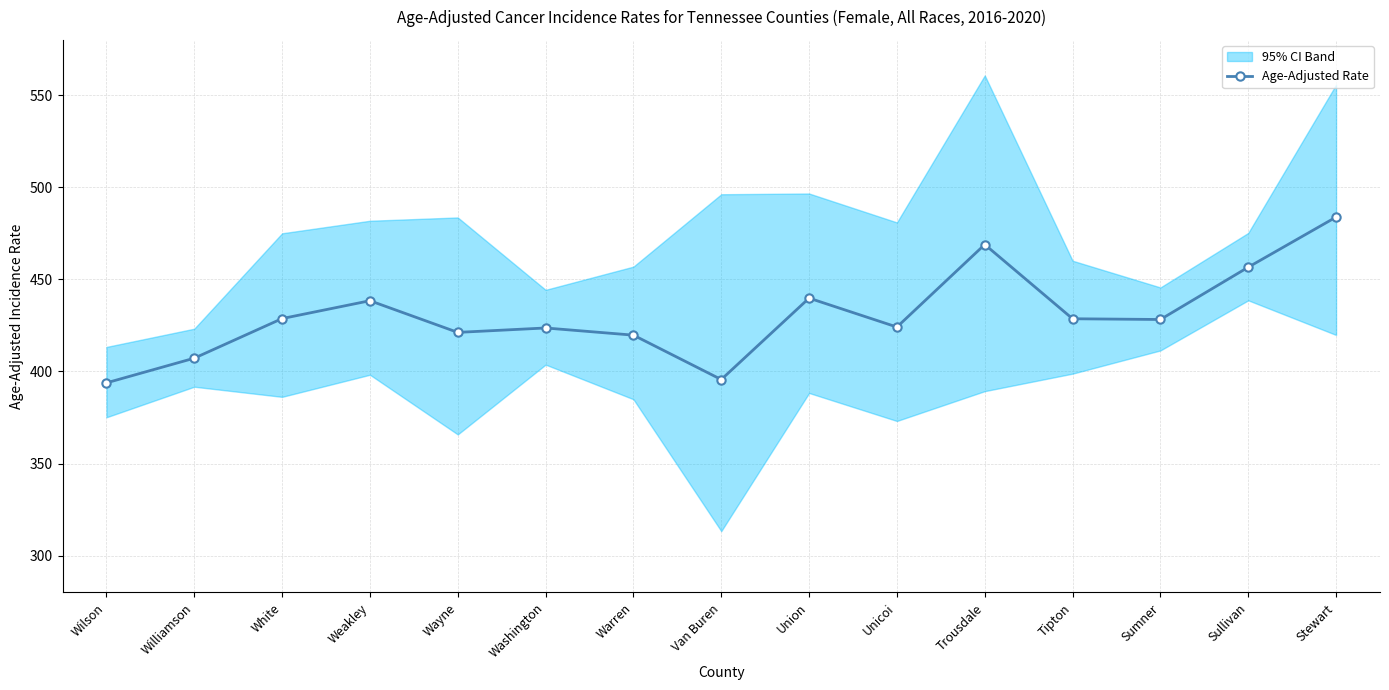

Reading left to right, extract all data points from this chart.

Wilson=393.8	Williamson=407.2	White=428.7	Weakley=438.4	Wayne=421.2	Washington=423.6	Warren=419.7	Van Buren=395.6	Union=439.8	Unicoi=424.1	Trousdale=468.9	Tipton=428.6	Sumner=428.2	Sullivan=456.6	Stewart=483.8